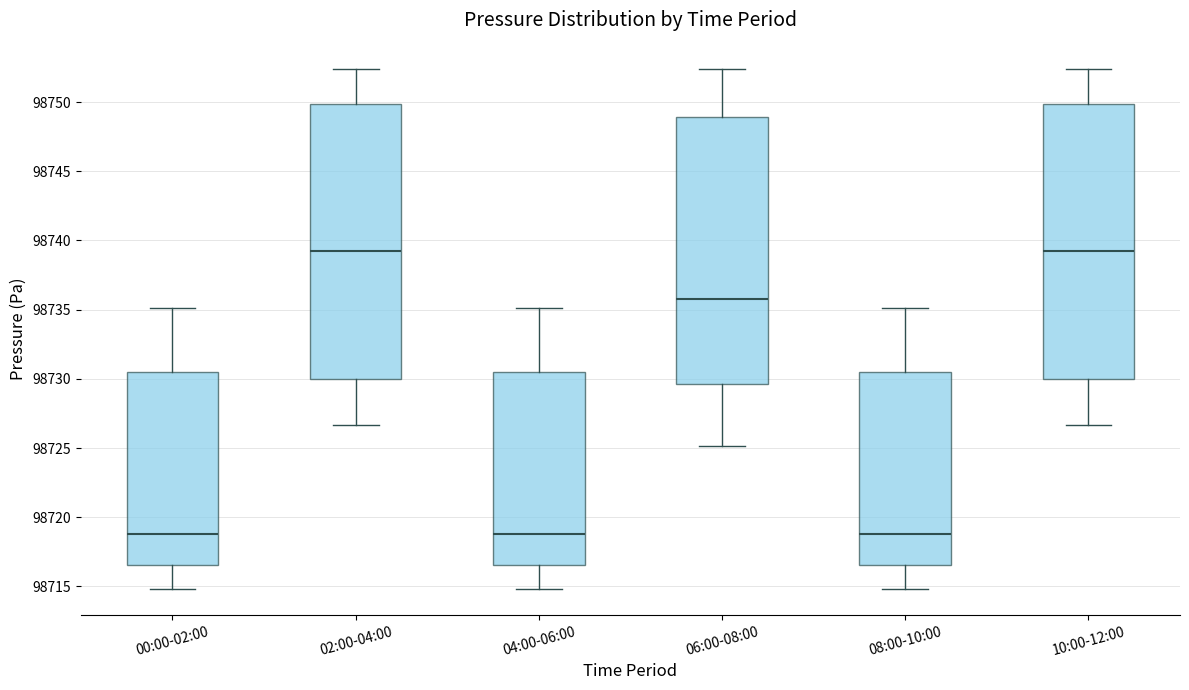

Reading left to right, transcribe this box plot: for each box, give where its median line is, the range the box spans, and where its two whiskers end, as read against the y-axis. The values are not printed on the chart, so give them approximately, as read against the axis.

00:00-02:00: median 98719.0, box 98716.5 to 98730.5, whiskers 98715.0 to 98735.0
02:00-04:00: median 98739.5, box 98730.0 to 98750.0, whiskers 98726.5 to 98752.5
04:00-06:00: median 98719.0, box 98716.5 to 98730.5, whiskers 98715.0 to 98735.0
06:00-08:00: median 98736.0, box 98729.5 to 98749.0, whiskers 98725.0 to 98752.5
08:00-10:00: median 98719.0, box 98716.5 to 98730.5, whiskers 98715.0 to 98735.0
10:00-12:00: median 98739.5, box 98730.0 to 98750.0, whiskers 98726.5 to 98752.5